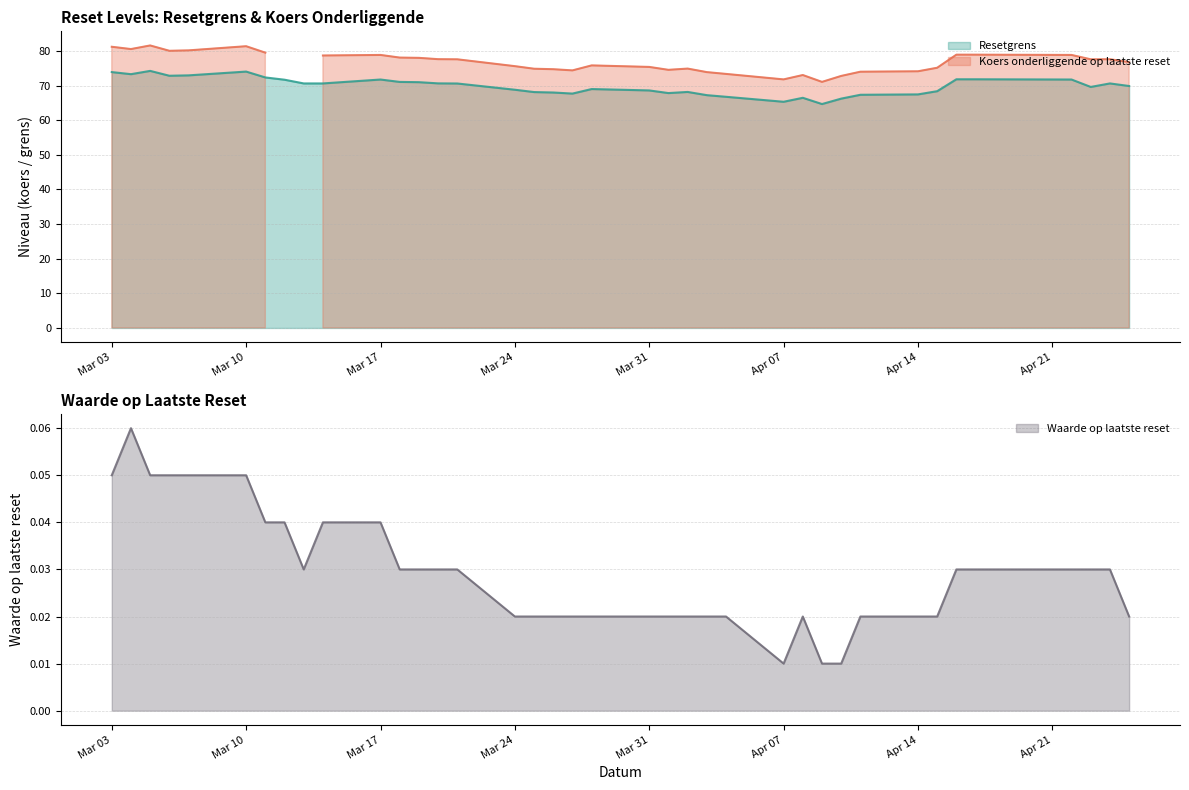

Reading left to right, extract all data points from this chart.

Resetgrens: 2025-04-25=69.9	2025-04-24=70.6	2025-04-23=69.6	2025-04-22=71.7	2025-04-17=71.8	2025-04-16=71.8	2025-04-15=68.4	2025-04-14=67.4	2025-04-11=67.3	2025-04-10=66.2	2025-04-09=64.7	2025-04-08=66.5	2025-04-07=65.3	2025-04-04=66.8	2025-04-03=67.2	2025-04-02=68.2	2025-04-01=67.8	2025-03-31=68.6	2025-03-28=69.0	2025-03-27=67.7	2025-03-26=68.0	2025-03-25=68.1	2025-03-24=68.8	2025-03-21=70.6	2025-03-20=70.6	2025-03-19=71.0	2025-03-18=71.1	2025-03-17=71.7	2025-03-14=70.6	2025-03-13=70.6	2025-03-12=71.7	2025-03-11=72.3	2025-03-10=74.0	2025-03-07=72.9	2025-03-06=72.8	2025-03-05=74.2	2025-03-04=73.3	2025-03-03=73.9
Koers onderliggende op laatste reset: 2025-04-25=76.8	2025-04-24=77.6	2025-04-23=77.6	2025-04-22=78.8	2025-04-17=78.9	2025-04-16=78.9	2025-04-15=75.1	2025-04-14=74.1	2025-04-11=74.0	2025-04-10=72.8	2025-04-09=71.1	2025-04-08=73.0	2025-04-07=71.8	2025-04-04=73.4	2025-04-03=73.9	2025-04-02=74.9	2025-04-01=74.5	2025-03-31=75.4	2025-03-28=75.8	2025-03-27=74.4	2025-03-26=74.7	2025-03-25=74.9	2025-03-24=75.6	2025-03-21=77.6	2025-03-20=77.6	2025-03-19=78.0	2025-03-18=78.1	2025-03-17=78.8	2025-03-14=78.7	2025-03-13=0.0	2025-03-12=0.0	2025-03-11=79.5	2025-03-10=81.4	2025-03-07=80.2	2025-03-06=80.0	2025-03-05=81.6	2025-03-04=80.5	2025-03-03=81.2
Waarde op laatste reset: 2025-04-25=0.0	2025-04-24=0.0	2025-04-23=0.0	2025-04-22=0.0	2025-04-17=0.0	2025-04-16=0.0	2025-04-15=0.0	2025-04-14=0.0	2025-04-11=0.0	2025-04-10=0.0	2025-04-09=0.0	2025-04-08=0.0	2025-04-07=0.0	2025-04-04=0.0	2025-04-03=0.0	2025-04-02=0.0	2025-04-01=0.0	2025-03-31=0.0	2025-03-28=0.0	2025-03-27=0.0	2025-03-26=0.0	2025-03-25=0.0	2025-03-24=0.0	2025-03-21=0.0	2025-03-20=0.0	2025-03-19=0.0	2025-03-18=0.0	2025-03-17=0.0	2025-03-14=0.0	2025-03-13=0.0	2025-03-12=0.0	2025-03-11=0.0	2025-03-10=0.1	2025-03-07=0.1	2025-03-06=0.1	2025-03-05=0.1	2025-03-04=0.1	2025-03-03=0.1